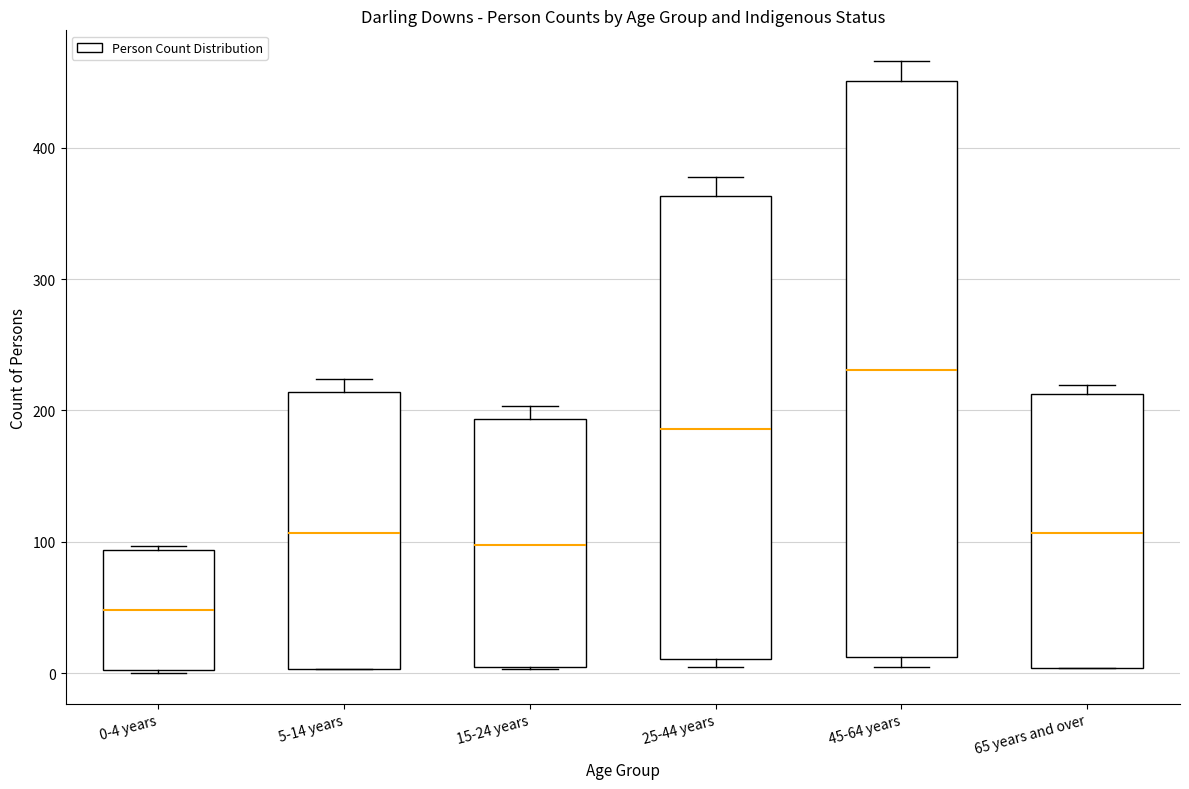

Which box is the tallest, from its lower edge to its upper edge?

45-64 years